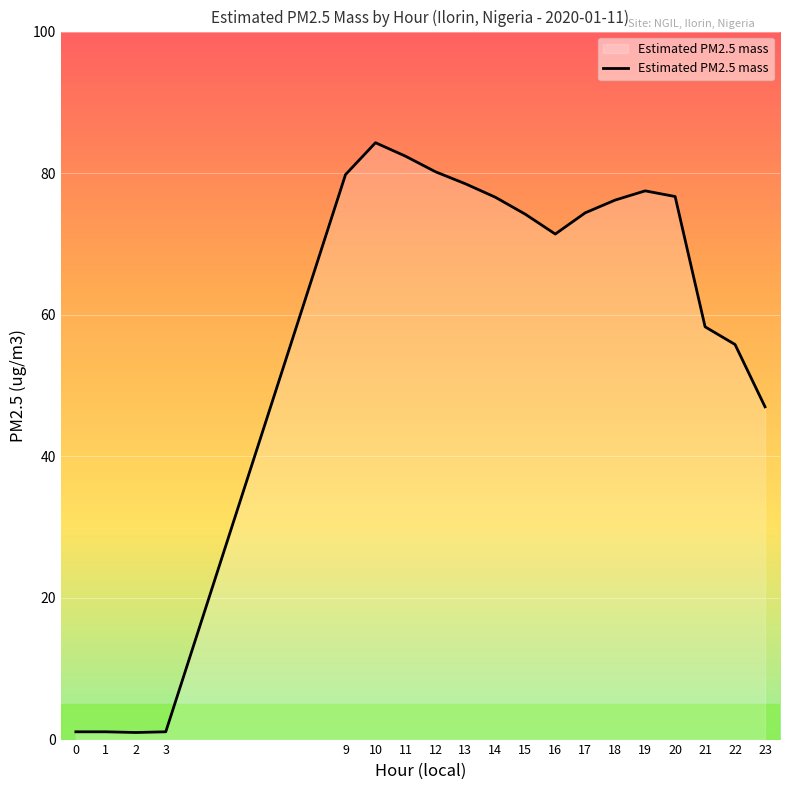

Is it true that the value at 15 is 113.3?

False